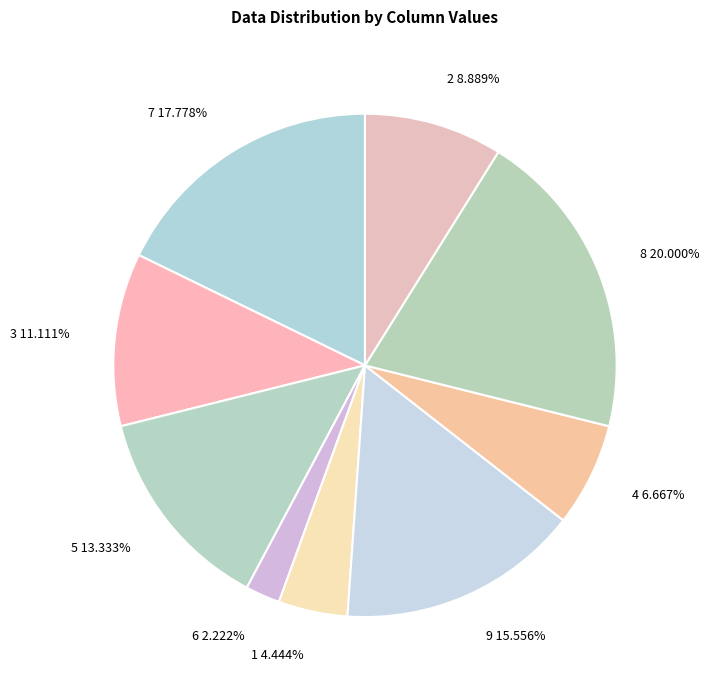

What is the ratio of the value at 9 15.556% to the value at 7 17.778%?

0.9